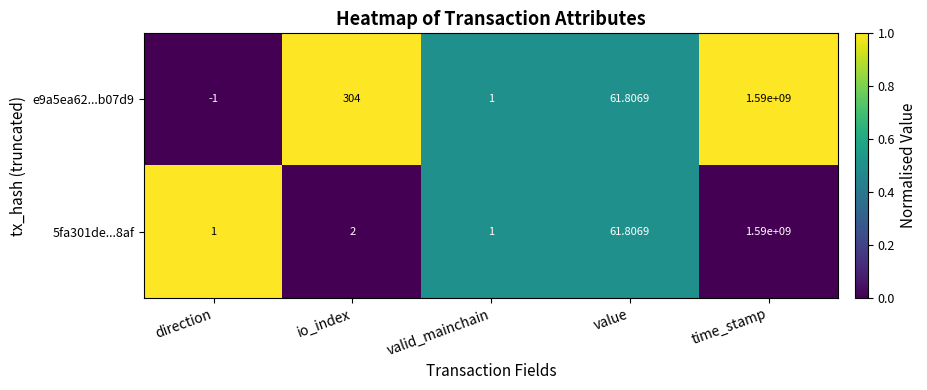

What is the spread (max minus min) of values at io_index?

302.0